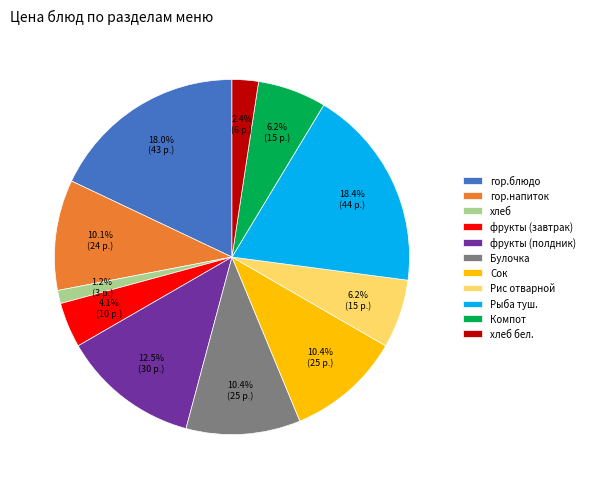

To the nearest percent, what is the combined percentage of Рис отварной and гор.блюдо?

24%